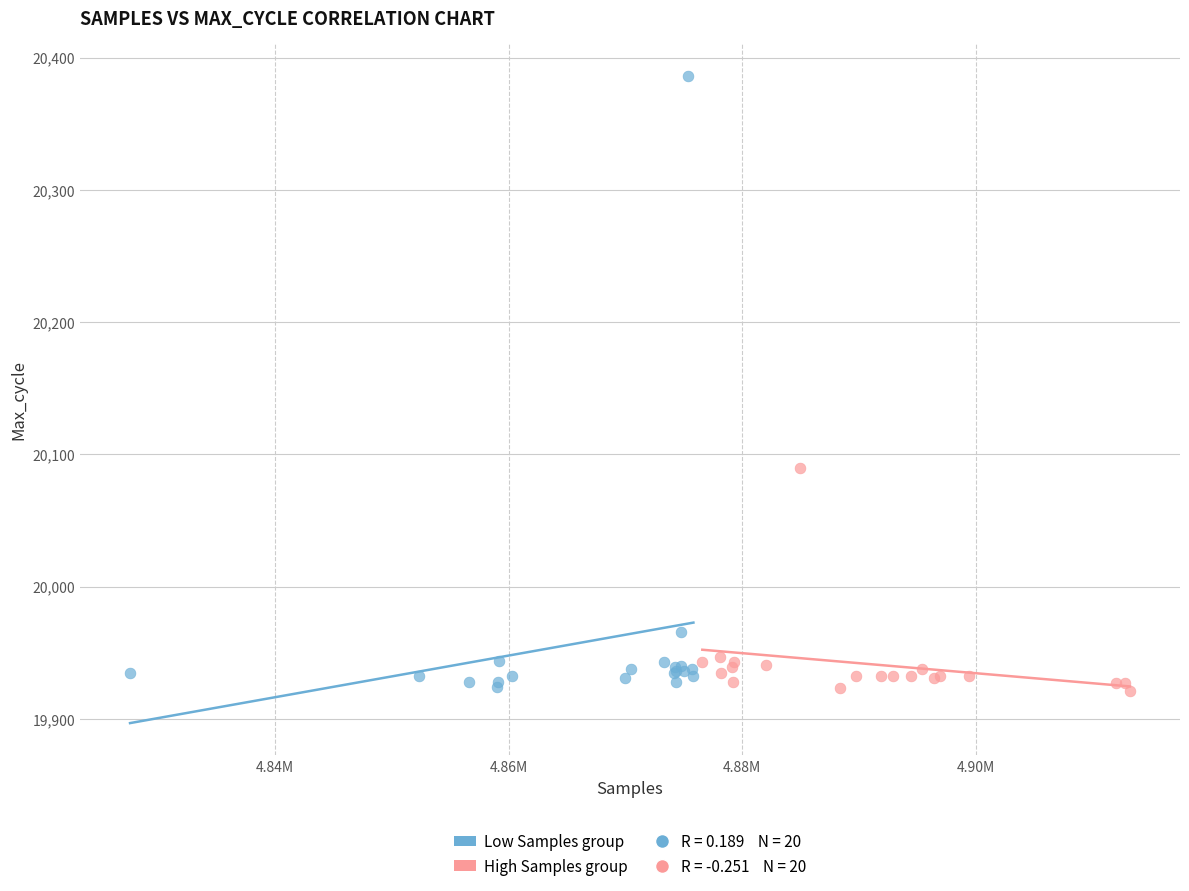

Which series contains the highest Y value?

Low Samples group